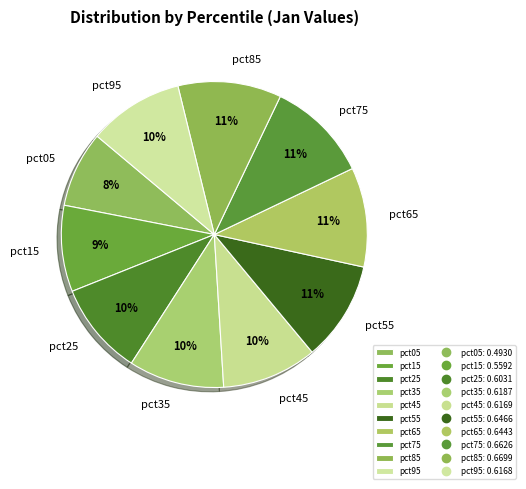

Combined, do pct25 and pct35 account for over 50%?

No